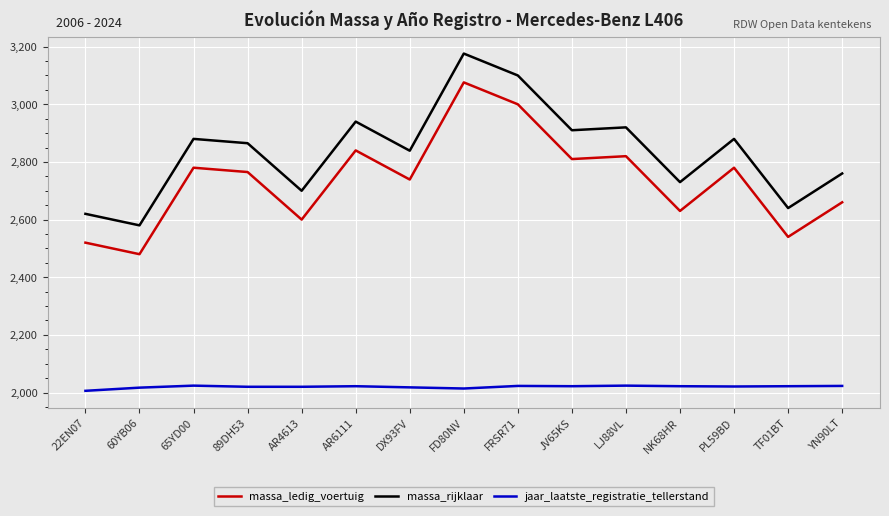

At which category does the chart reach its peak across all series?

FD80NV